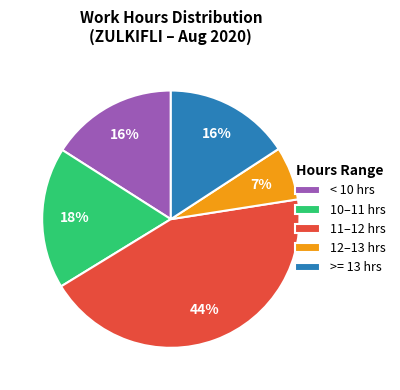

Between < 10 hrs and 10–11 hrs, which is larger?

10–11 hrs